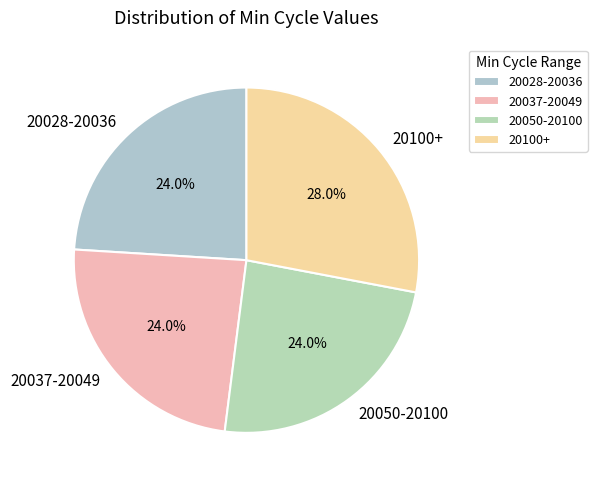

How many slices are in this pie chart?

4